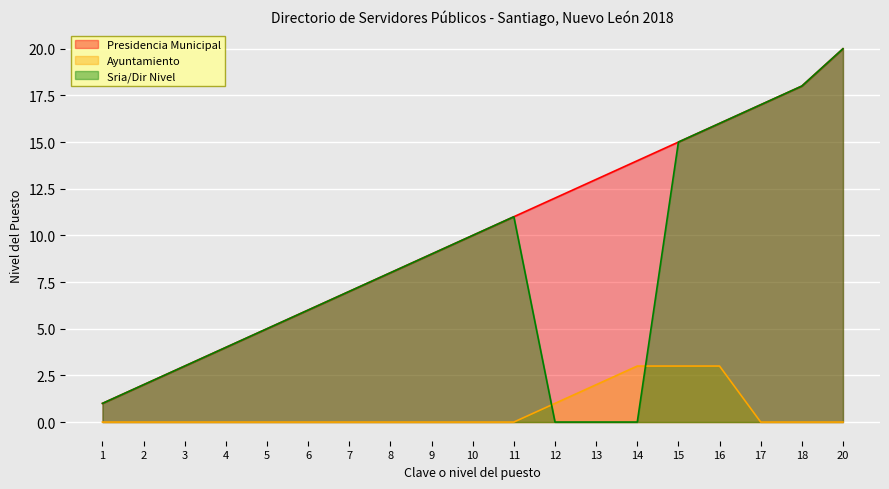

Reading right to left, what are all the values shown in this chart?

Presidencia Municipal: 20	18	17	16	15	14	13	12	11	10	9	8	7	6	5	4	3	2	1
Ayuntamiento: 0	0	0	3	3	3	2	1	0	0	0	0	0	0	0	0	0	0	0
Sria/Dir Nivel: 20	18	17	16	15	0	0	0	11	10	9	8	7	6	5	4	3	2	1